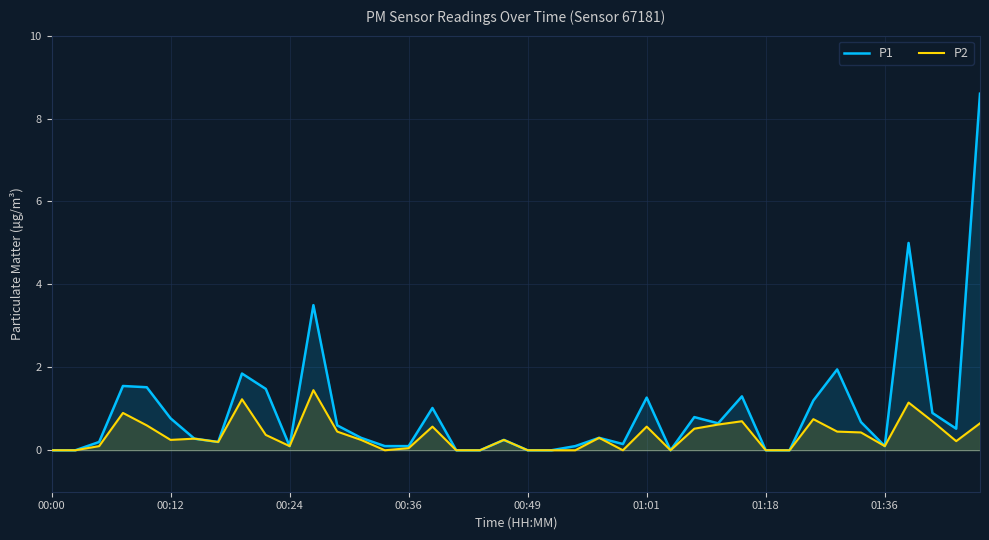

How many series are shown in this chart?

2